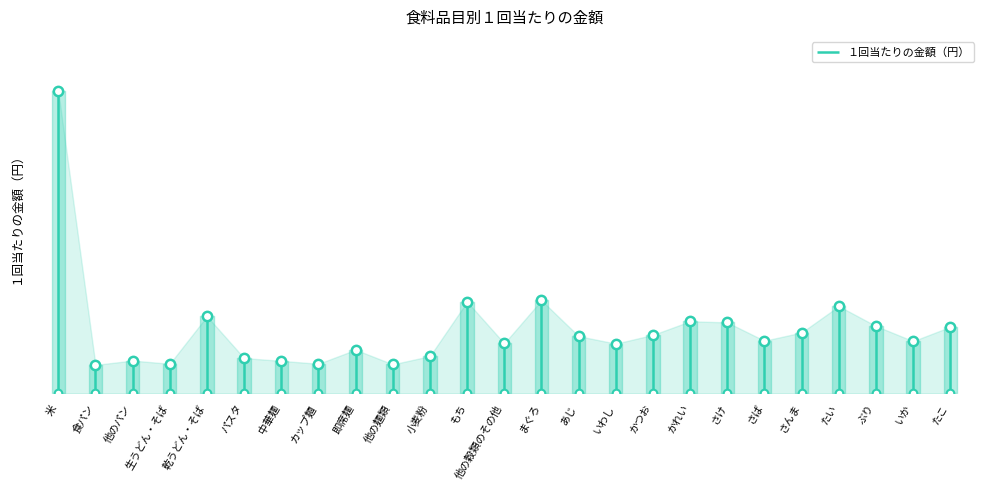

Between まぐろ and いわし, which is larger?

まぐろ